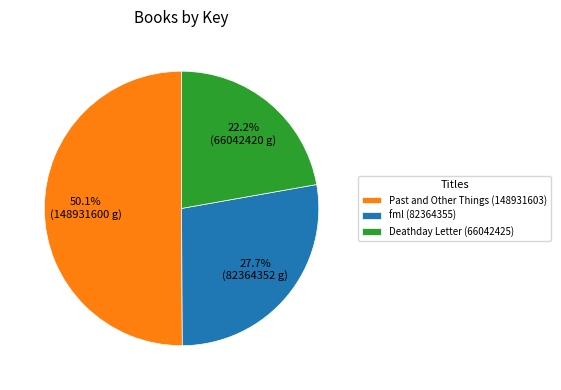

To the nearest percent, what portion does Deathday Letter (66042425) represent?

22%